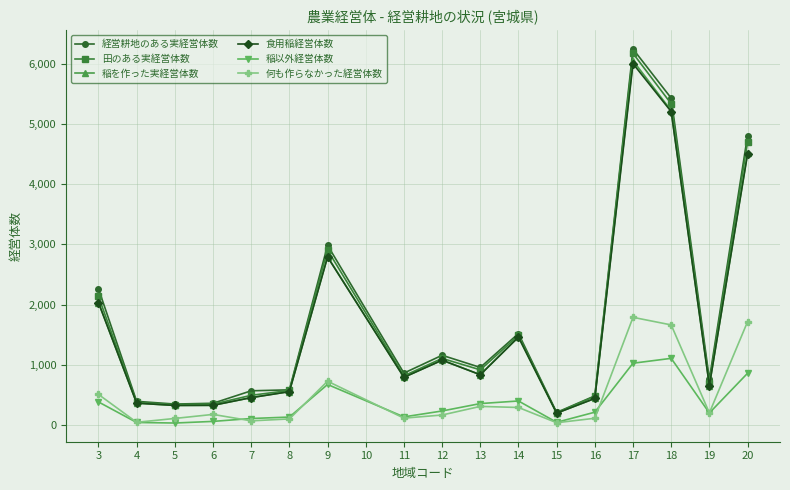

Which series has the widest spread of values?

経営耕地のある実経営体数